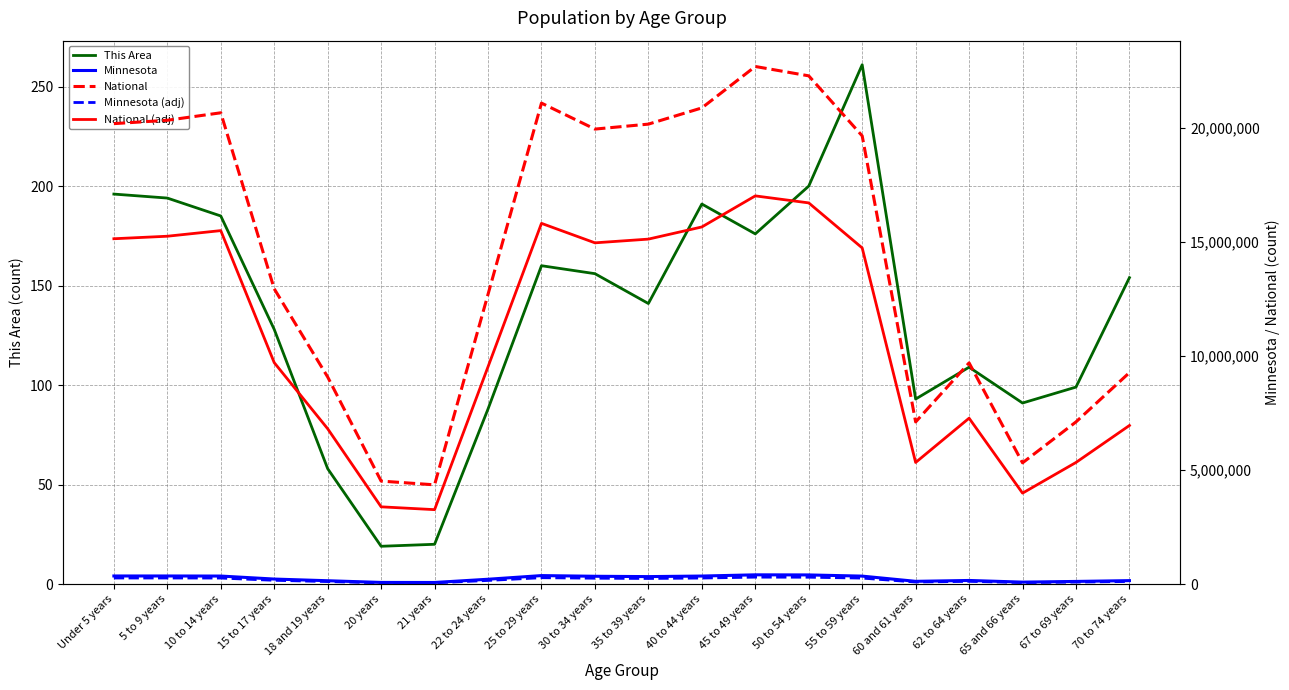

Is the value of National (adj) at 15 to 17 years greater than the value of Minnesota at 55 to 59 years?

Yes